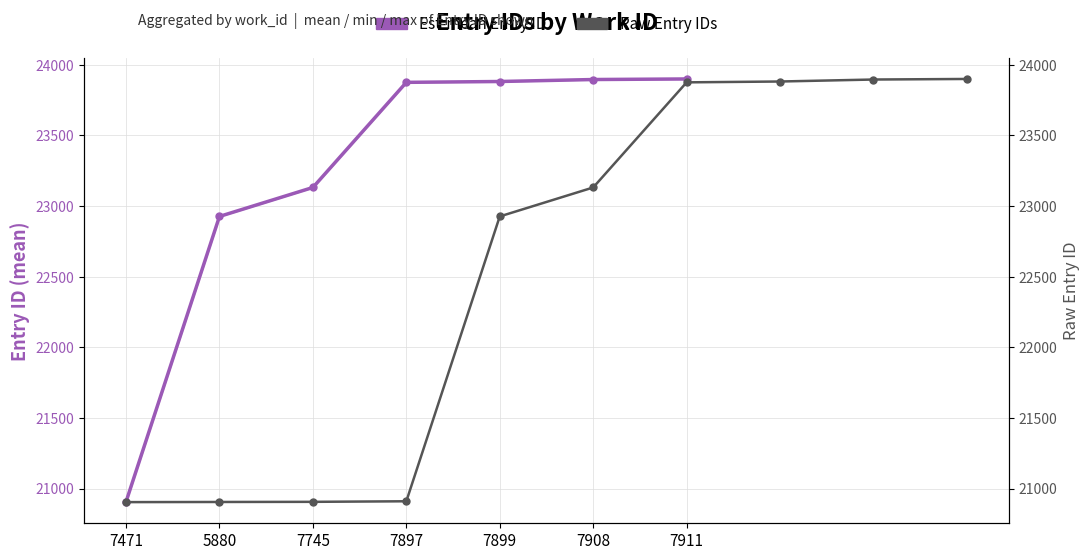

Which has a higher value, 7471 or 7899?

7899